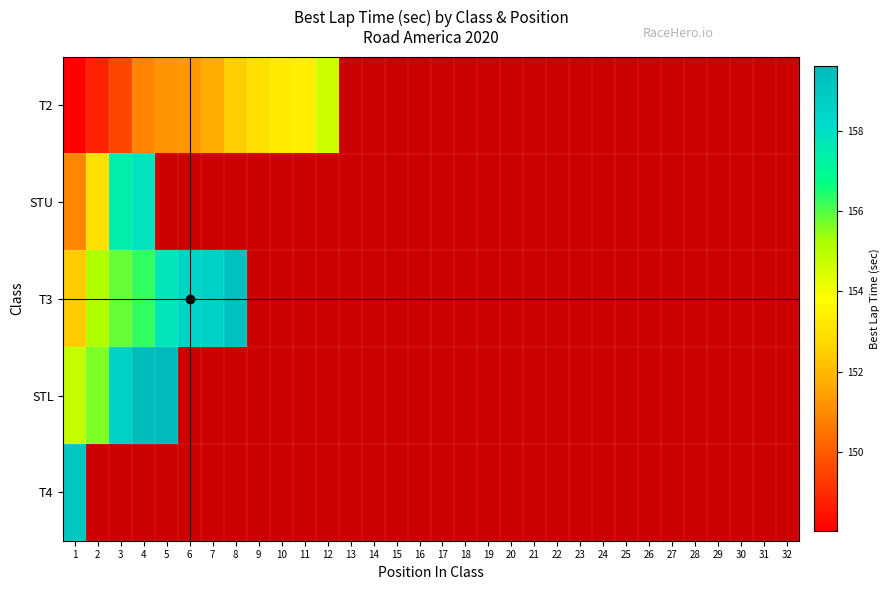

True or false: T2 has a value of 148.8 at 2.

True